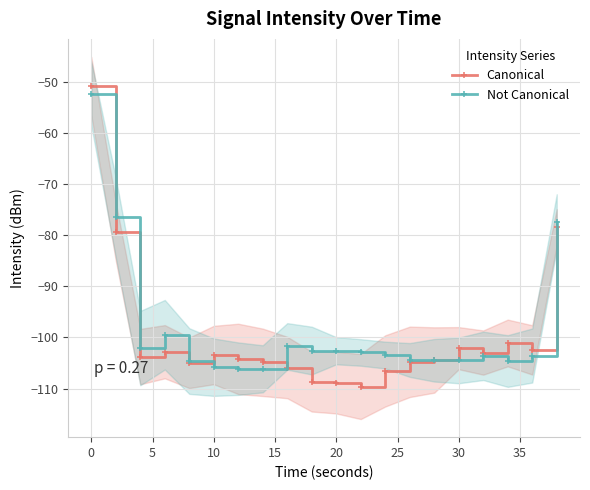

Rank the series by their maximum value, from lowest to highest.

Not Canonical, Canonical